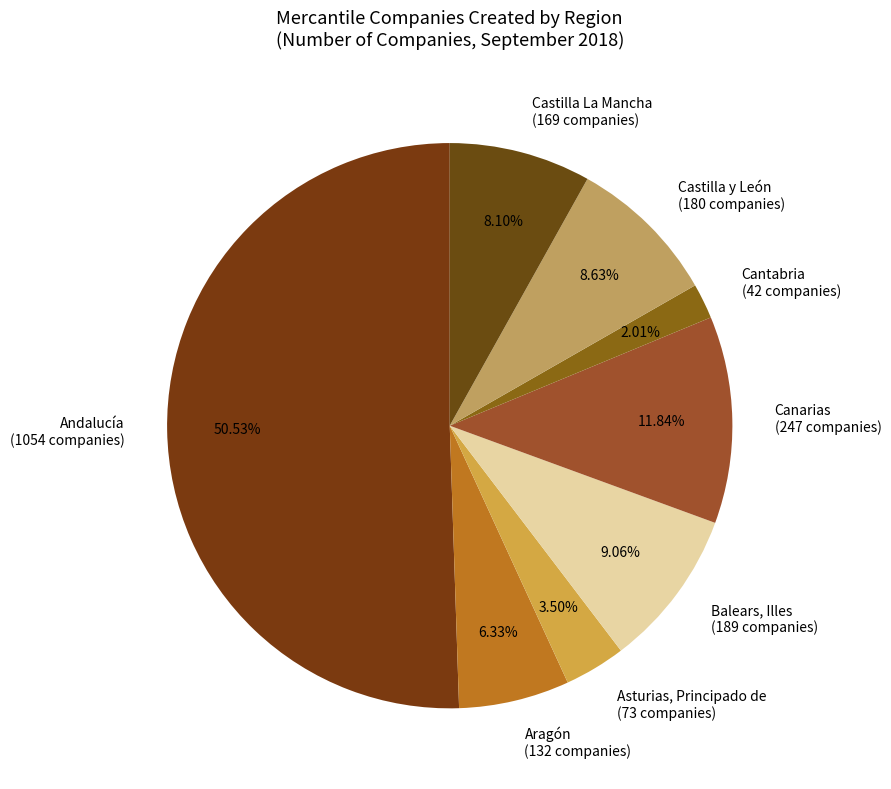

What is the smallest slice in the pie chart?

Cantabria